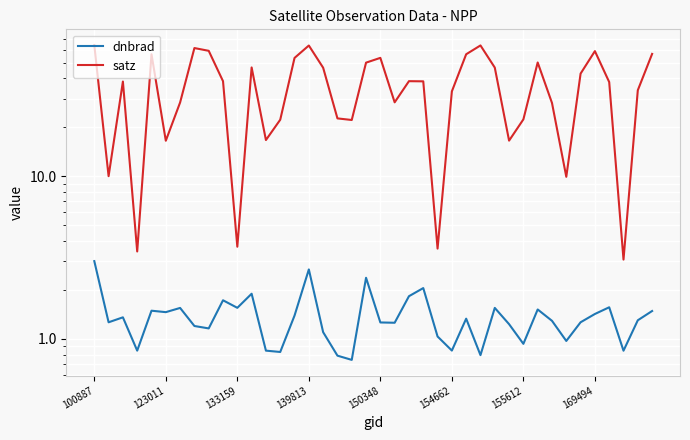

True or false: dnbrad has a value of 0.9 at 36.

False